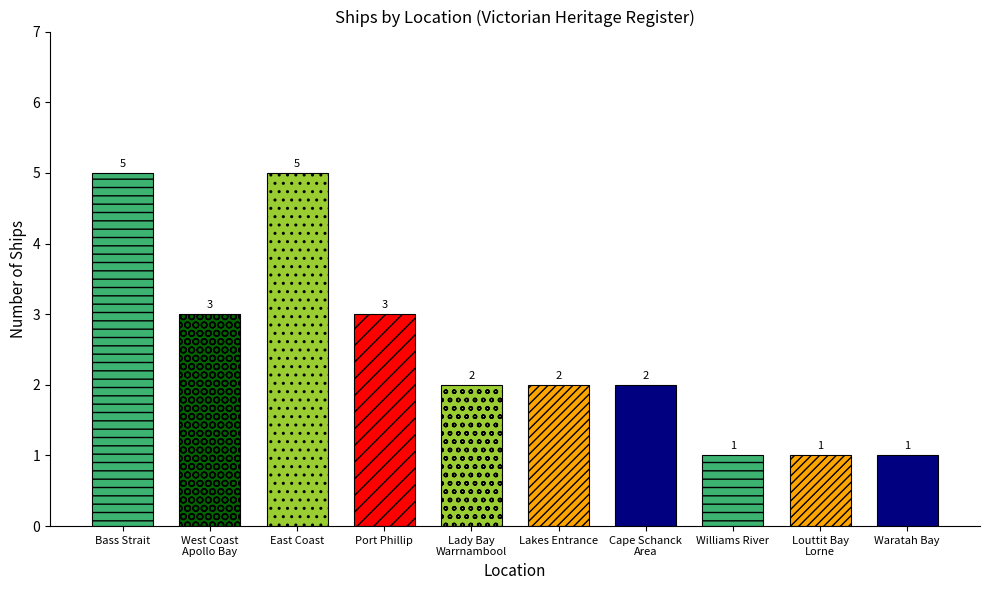

The chart shows a value of 1 at Williams River NSW. True or false?

True